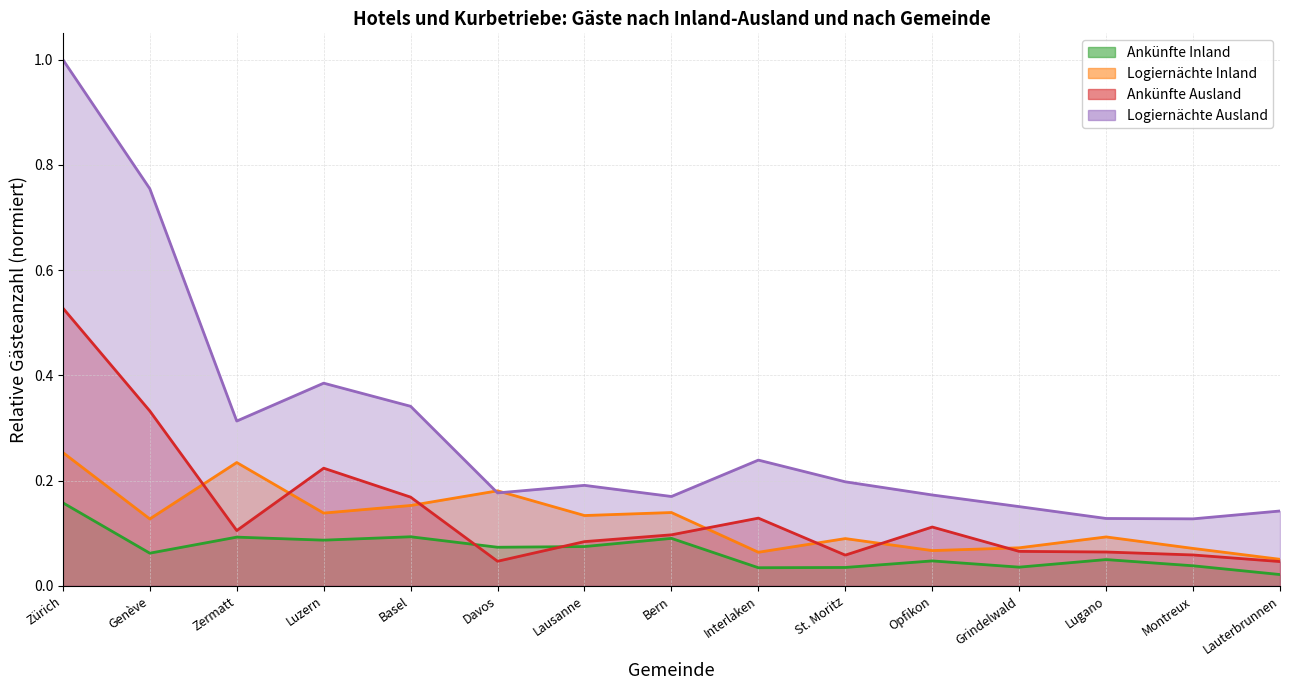

Reading left to right, extract all data points from this chart.

Ankünfte Inland: 0.2	0.1	0.1	0.1	0.1	0.1	0.1	0.1	0.0	0.0	0.0	0.0	0.1	0.0	0.0
Logiernächte Inland: 0.3	0.1	0.2	0.1	0.2	0.2	0.1	0.1	0.1	0.1	0.1	0.1	0.1	0.1	0.1
Ankünfte Ausland: 0.5	0.3	0.1	0.2	0.2	0.0	0.1	0.1	0.1	0.1	0.1	0.1	0.1	0.1	0.0
Logiernächte Ausland: 1.0	0.8	0.3	0.4	0.3	0.2	0.2	0.2	0.2	0.2	0.2	0.2	0.1	0.1	0.1